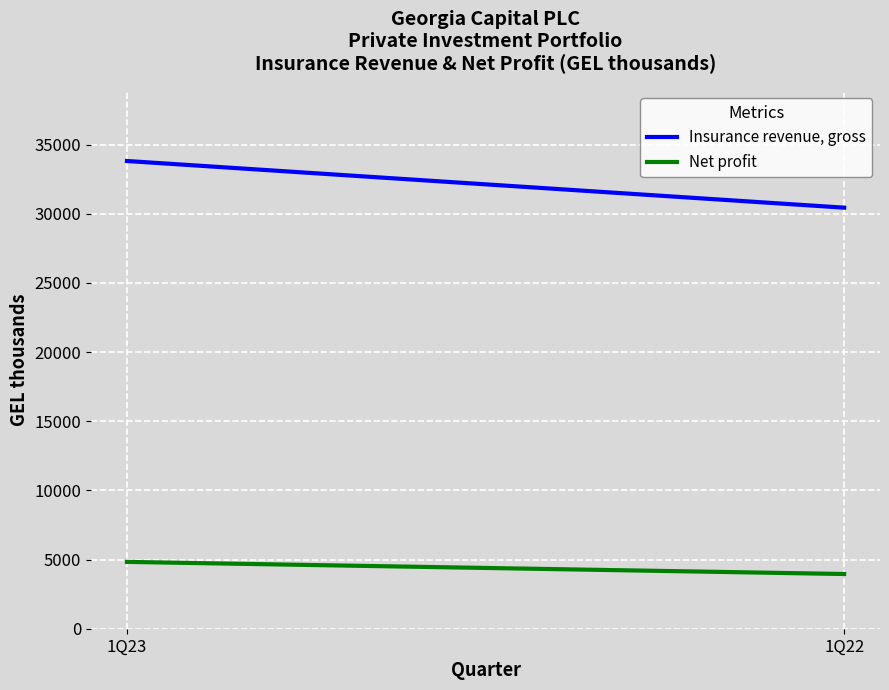

What are all the series names shown in the legend?

Insurance revenue, gross, Net profit